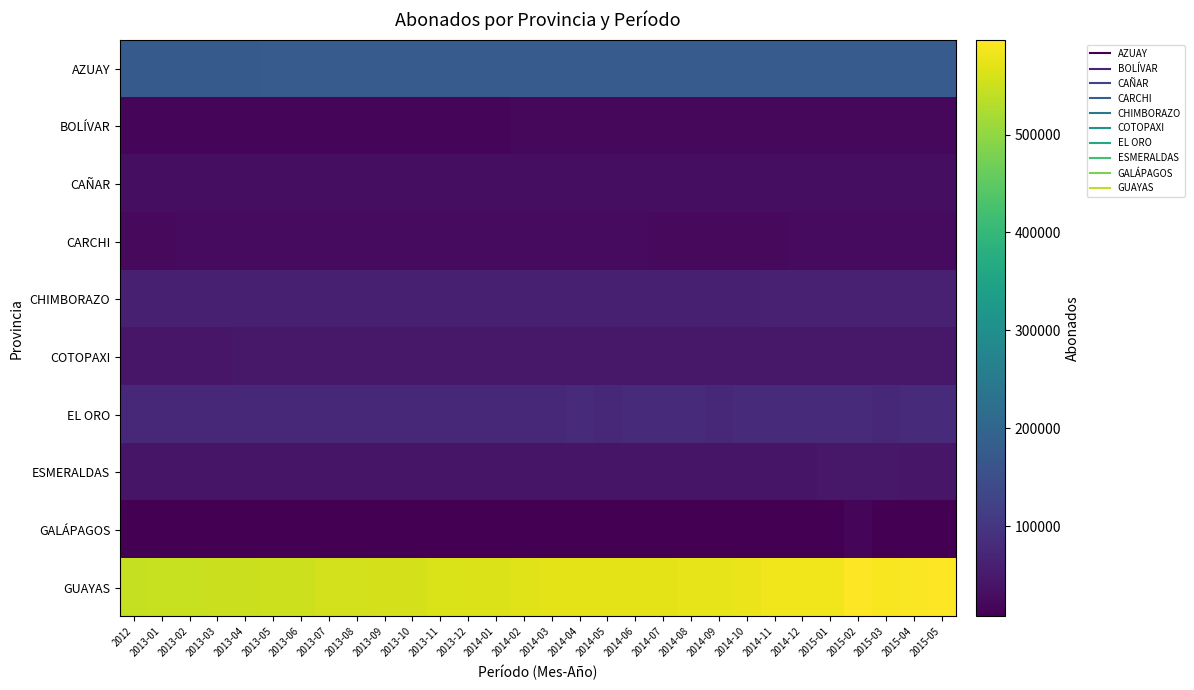

Reading left to right, extract all data points from this chart.

AZUAY: 2012=174301	2013-01=174599	2013-02=174904	2013-03=175245	2013-04=175659	2013-05=175792	2013-06=175876	2013-07=176657	2013-08=176851	2013-09=176651	2013-10=176766	2013-11=176872	2013-12=176924	2014-01=176718	2014-02=176806	2014-03=177163	2014-04=176956	2014-05=176986	2014-06=176863	2014-07=177018	2014-08=176934	2014-09=176815	2014-10=176812	2014-11=176913	2014-12=176543	2015-01=176623	2015-02=176404	2015-03=177384	2015-04=177730	2015-05=177809
BOLÍVAR: 2012=17365	2013-01=17512	2013-02=17757	2013-03=17776	2013-04=18147	2013-05=18017	2013-06=18174	2013-07=18234	2013-08=18354	2013-09=18444	2013-10=18551	2013-11=18652	2013-12=18799	2014-01=19098	2014-02=19440	2014-03=19548	2014-04=19544	2014-05=19634	2014-06=19644	2014-07=19680	2014-08=19783	2014-09=19792	2014-10=19999	2014-11=20160	2014-12=20286	2015-01=20345	2015-02=19942	2015-03=20585	2015-04=20745	2015-05=20892
CAÑAR: 2012=29234	2013-01=29262	2013-02=29281	2013-03=29377	2013-04=29432	2013-05=29597	2013-06=29727	2013-07=29690	2013-08=29713	2013-09=29720	2013-10=29811	2013-11=29850	2013-12=29888	2014-01=29842	2014-02=29878	2014-03=29833	2014-04=29708	2014-05=29673	2014-06=29588	2014-07=29528	2014-08=29493	2014-09=29422	2014-10=29539	2014-11=29632	2014-12=29681	2015-01=29645	2015-02=29717	2015-03=29816	2015-04=29859	2015-05=29956
CARCHI: 2012=23865	2013-01=23930	2013-02=23991	2013-03=24016	2013-04=24258	2013-05=24006	2013-06=23999	2013-07=24050	2013-08=24080	2013-09=24129	2013-10=24169	2013-11=24205	2013-12=24165	2014-01=24101	2014-02=24110	2014-03=24111	2014-04=24087	2014-05=23975	2014-06=23980	2014-07=23844	2014-08=23816	2014-09=23758	2014-10=23818	2014-11=23905	2014-12=23962	2015-01=23965	2015-02=24101	2015-03=24154	2015-04=24228	2015-05=24306
CHIMBORAZO: 2012=59044	2013-01=59109	2013-02=59155	2013-03=59292	2013-04=59957	2013-05=59533	2013-06=59655	2013-07=59708	2013-08=59833	2013-09=60003	2013-10=60369	2013-11=60515	2013-12=60305	2014-01=60400	2014-02=60560	2014-03=60526	2014-04=60477	2014-05=60439	2014-06=60402	2014-07=60015	2014-08=60105	2014-09=60359	2014-10=60747	2014-11=61028	2014-12=61122	2015-01=61079	2015-02=61274	2015-03=61523	2015-04=61686	2015-05=61837
COTOPAXI: 2012=43278	2013-01=43549	2013-02=43904	2013-03=44400	2013-04=45014	2013-05=44944	2013-06=45240	2013-07=45305	2013-08=45403	2013-09=45414	2013-10=45622	2013-11=45543	2013-12=45308	2014-01=45364	2014-02=45408	2014-03=45385	2014-04=45302	2014-05=45158	2014-06=45134	2014-07=44832	2014-08=44876	2014-09=44835	2014-10=45093	2014-11=45357	2014-12=45562	2015-01=45580	2015-02=45748	2015-03=45743	2015-04=45854	2015-05=46043
EL ORO: 2012=73686	2013-01=74126	2013-02=74451	2013-03=74870	2013-04=75307	2013-05=75809	2013-06=75872	2013-07=76374	2013-08=76442	2013-09=76284	2013-10=76530	2013-11=76830	2013-12=76535	2014-01=76465	2014-02=76703	2014-03=76789	2014-04=77039	2014-05=76823	2014-06=77193	2014-07=77156	2014-08=76896	2014-09=76737	2014-10=77423	2014-11=78239	2014-12=78901	2015-01=79023	2015-02=79651	2015-03=76721	2015-04=80064	2015-05=80510
ESMERALDAS: 2012=40436	2013-01=40653	2013-02=40733	2013-03=40847	2013-04=41117	2013-05=40644	2013-06=40643	2013-07=40791	2013-08=40951	2013-09=40941	2013-10=41213	2013-11=41340	2013-12=41328	2014-01=41310	2014-02=41674	2014-03=41530	2014-04=41407	2014-05=41254	2014-06=41211	2014-07=40671	2014-08=40606	2014-09=40390	2014-10=40764	2014-11=41222	2014-12=41494	2015-01=44950	2015-02=45367	2015-03=45038	2015-04=42359	2015-05=42625
GALÁPAGOS: 2012=8260	2013-01=8258	2013-02=8222	2013-03=8235	2013-04=8240	2013-05=8257	2013-06=8269	2013-07=8267	2013-08=8178	2013-09=8166	2013-10=8144	2013-11=8151	2013-12=8089	2014-01=8031	2014-02=8044	2014-03=8020	2014-04=7982	2014-05=7965	2014-06=7960	2014-07=7900	2014-08=8218	2014-09=7846	2014-10=7870	2014-11=7896	2014-12=7905	2015-01=7891	2015-02=15940	2015-03=7951	2015-04=7951	2015-05=7967
GUAYAS: 2012=546085	2013-01=547179	2013-02=548185	2013-03=548508	2013-04=549421	2013-05=551077	2013-06=553000	2013-07=555867	2013-08=557392	2013-09=557756	2013-10=559785	2013-11=562837	2013-12=565602	2014-01=565474	2014-02=568411	2014-03=572192	2014-04=572808	2014-05=572751	2014-06=573662	2014-07=572366	2014-08=574655	2014-09=574082	2014-10=579458	2014-11=583981	2014-12=584651	2015-01=584633	2015-02=596353	2015-03=591404	2015-04=594452	2015-05=596754